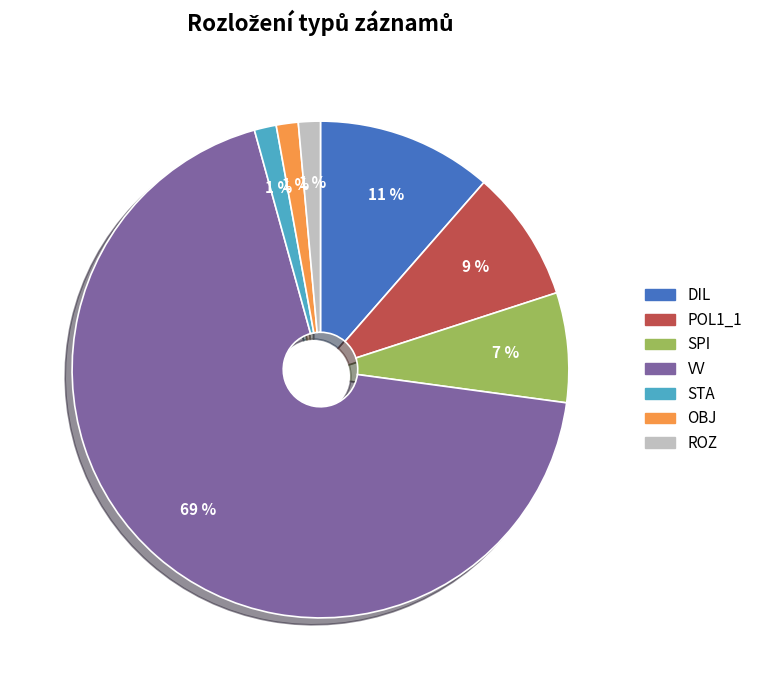

To the nearest percent, what is the average slice percentage?

14%